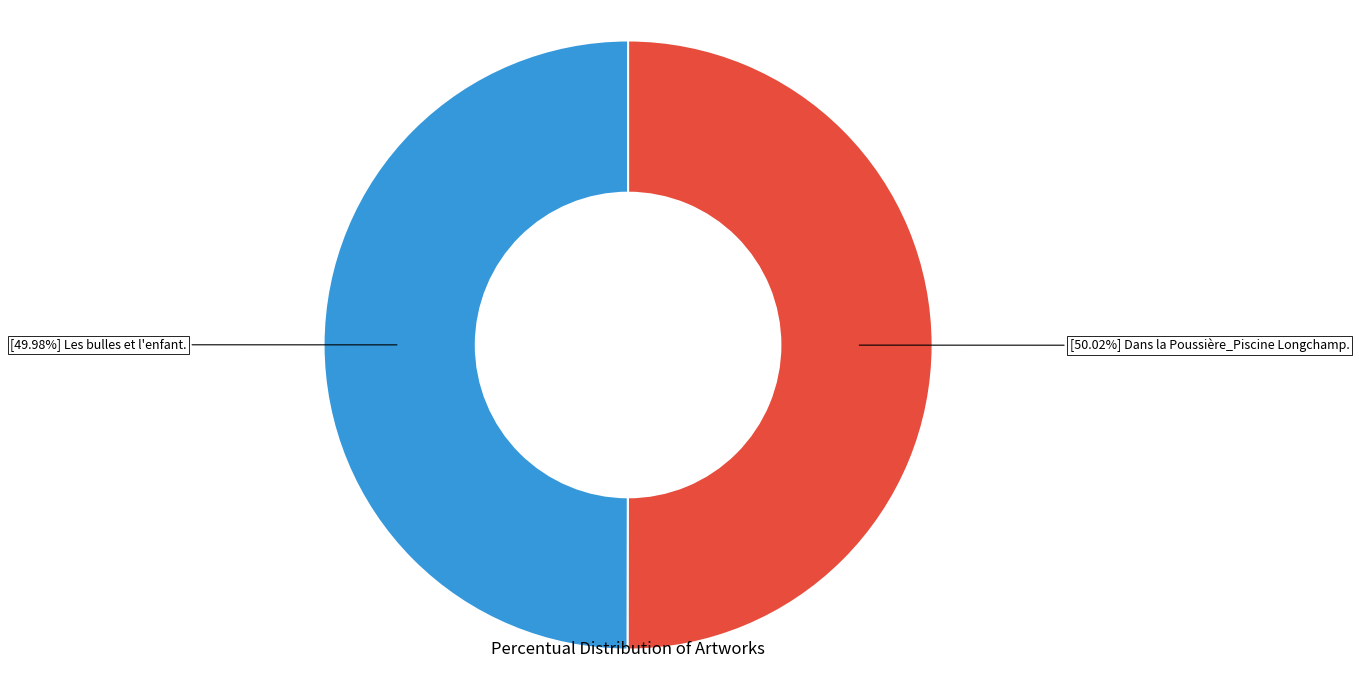

Does any single category account for the majority?

Yes